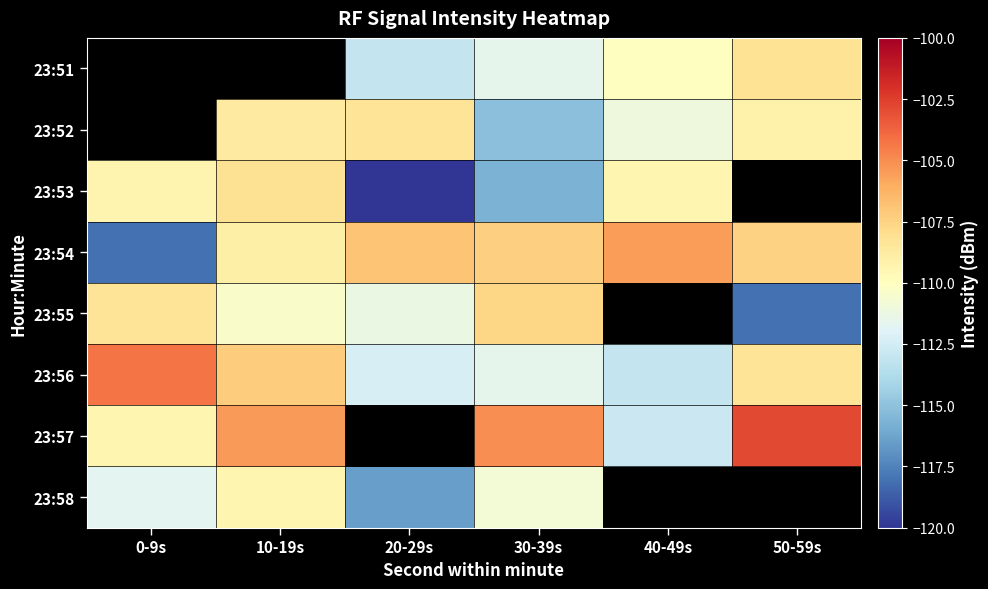

Which series has the largest total across all categories?

23:54